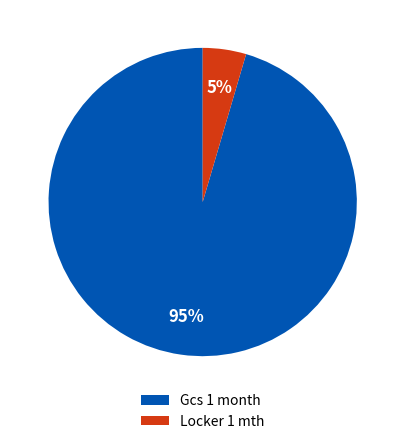

What is the largest slice in the pie chart?

Gcs 1 month